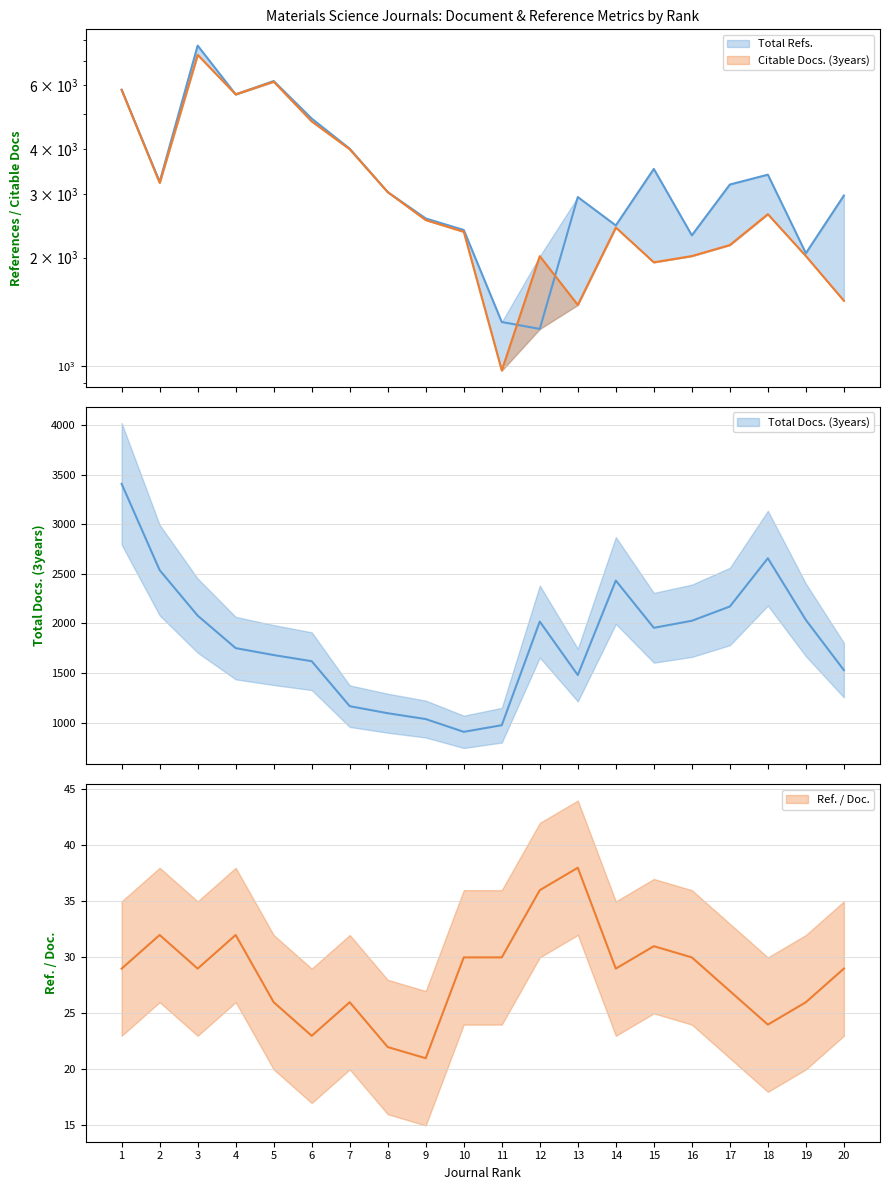

What is the sum of the Ref. / Doc. values at 16 and 14?

59